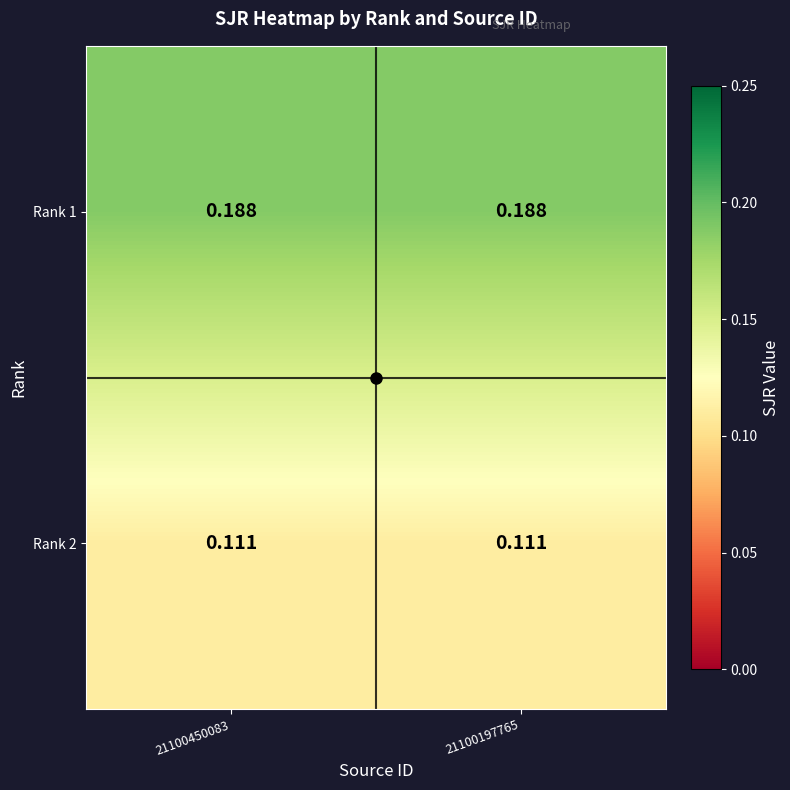

Rank the series by their average value, from lowest to highest.

Rank 2, Rank 1